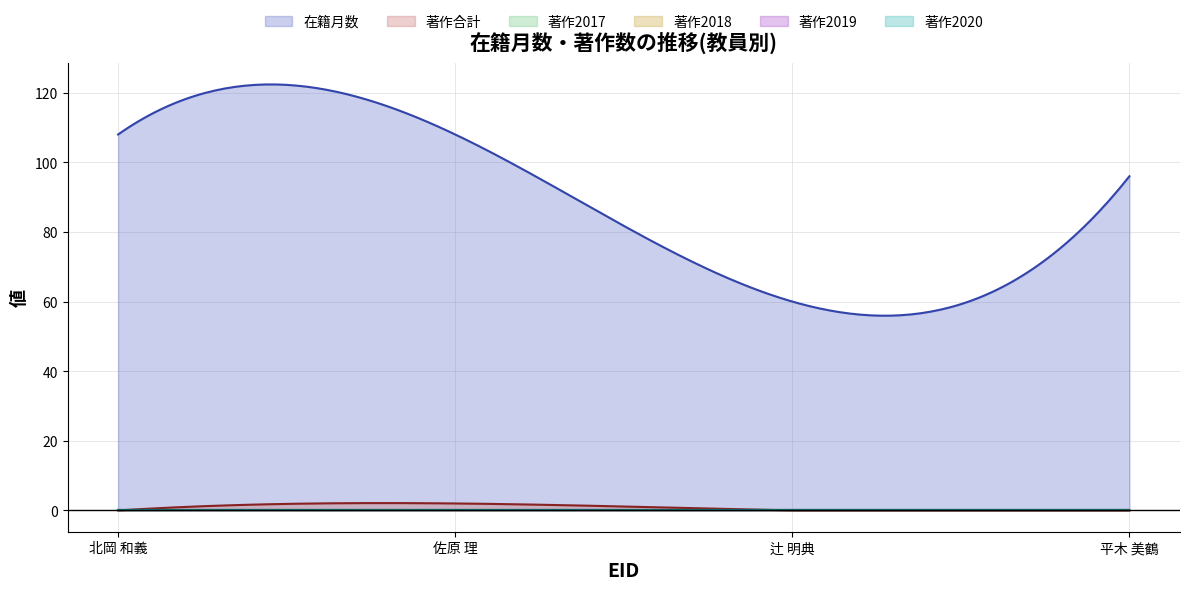

How many series are shown in this chart?

6